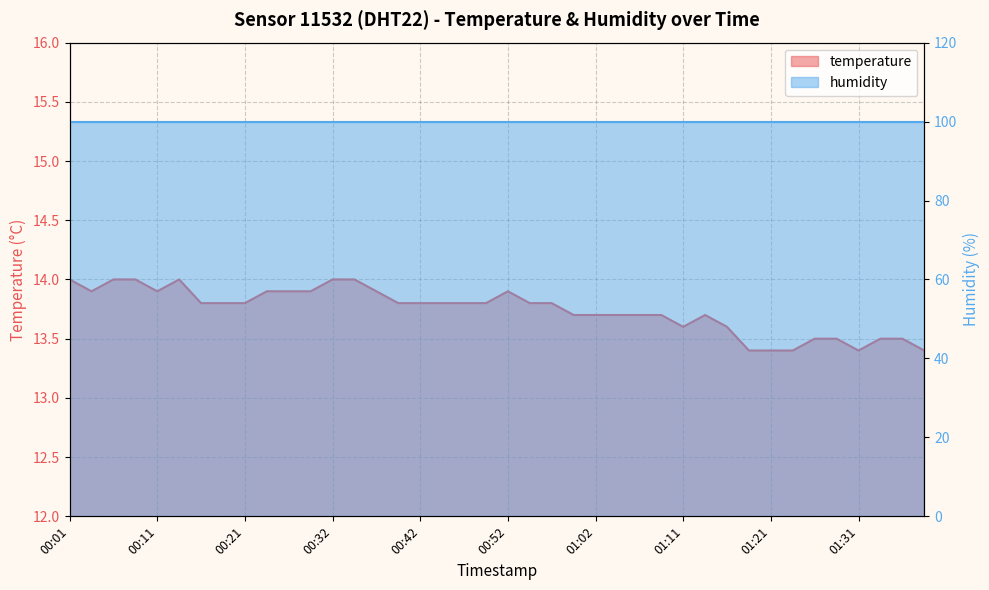

What is the minimum value shown in the chart?

13.4